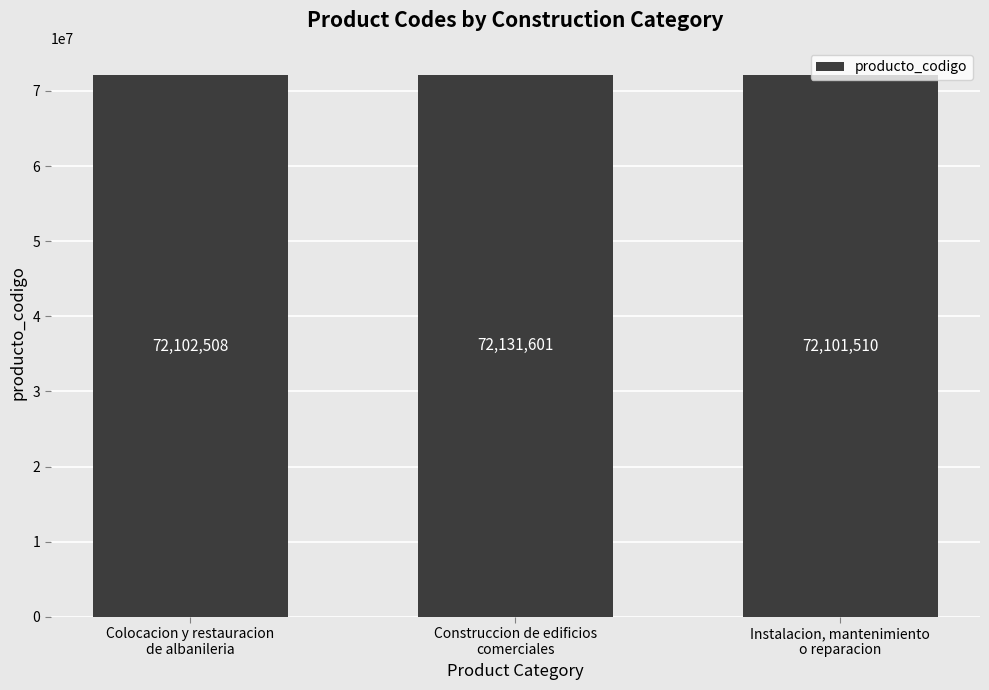

What is the difference between the maximum and second lowest values?

29093